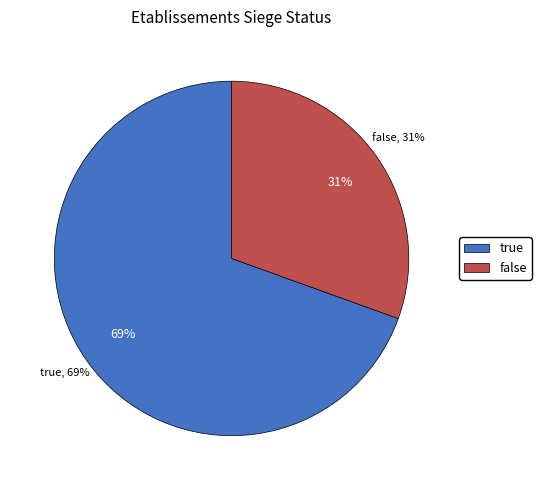

Does any single category account for the majority?

Yes